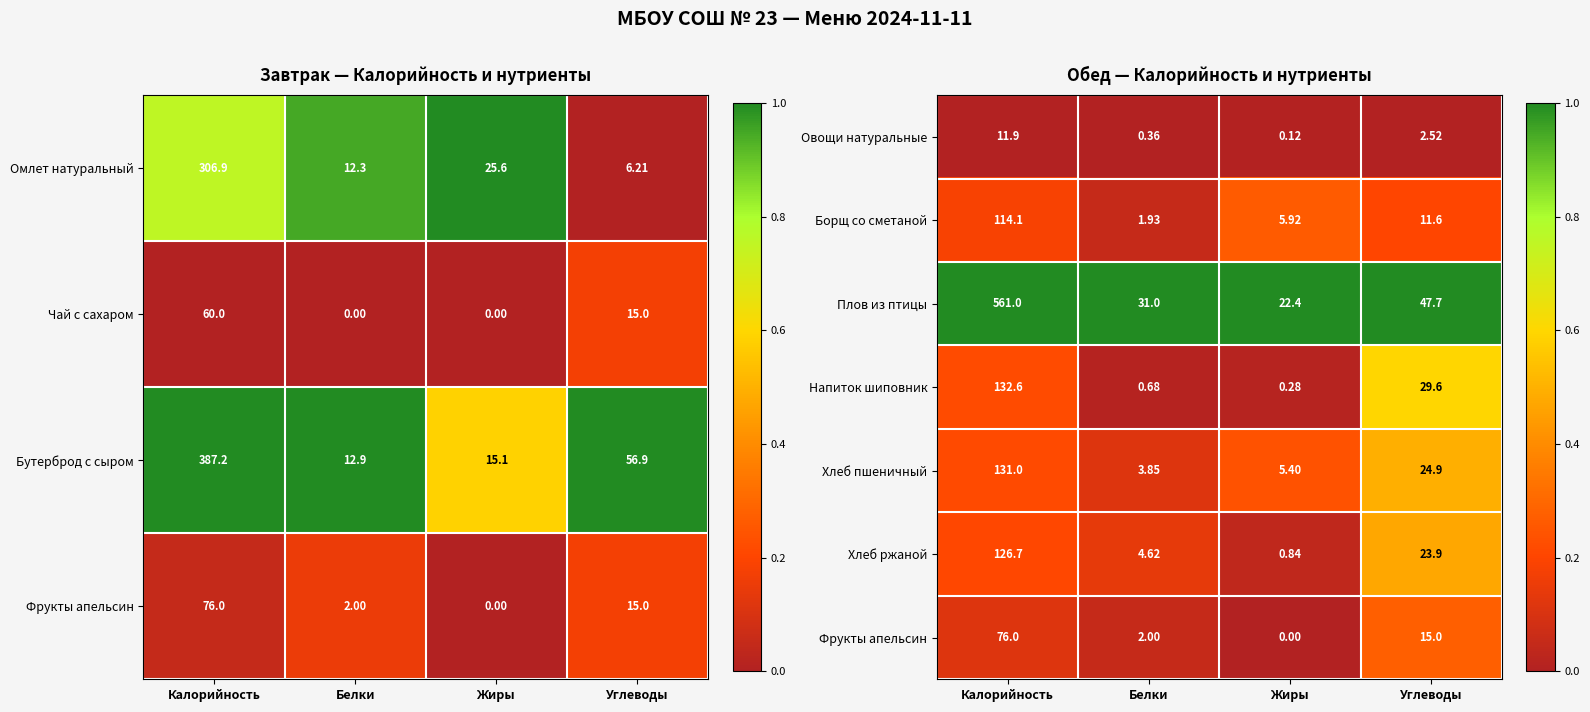

Where does the Хлеб пшеничный series first go above 24?

Калорийность